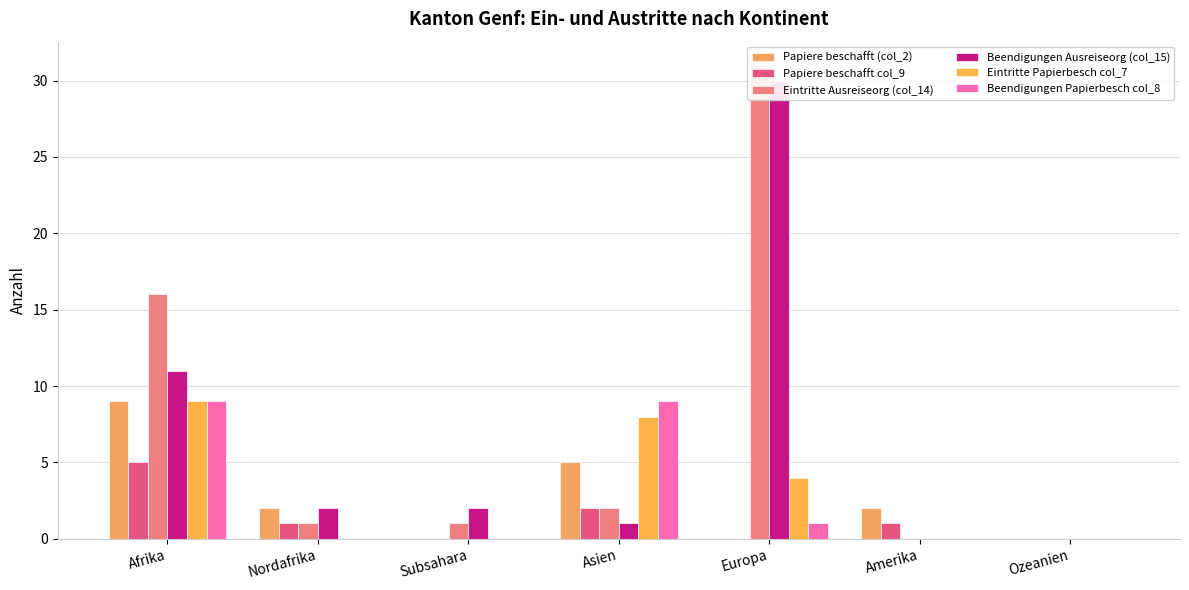

Is the value of Beendigungen Papierbesch col_8 at Asien greater than the value of Eintritte Ausreiseorg (col_14) at Nordafrika?

Yes